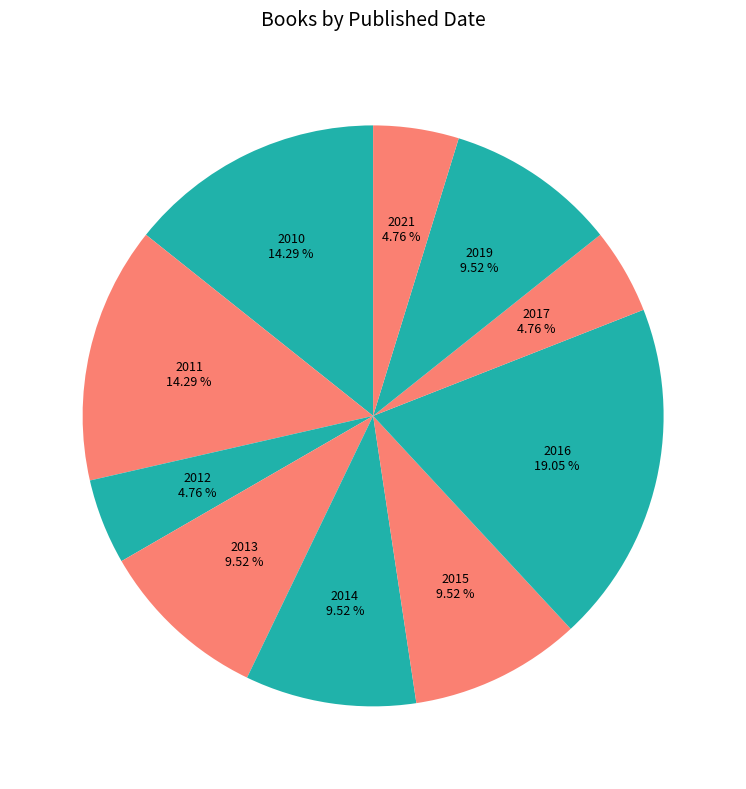

What is the largest slice in the pie chart?

2016